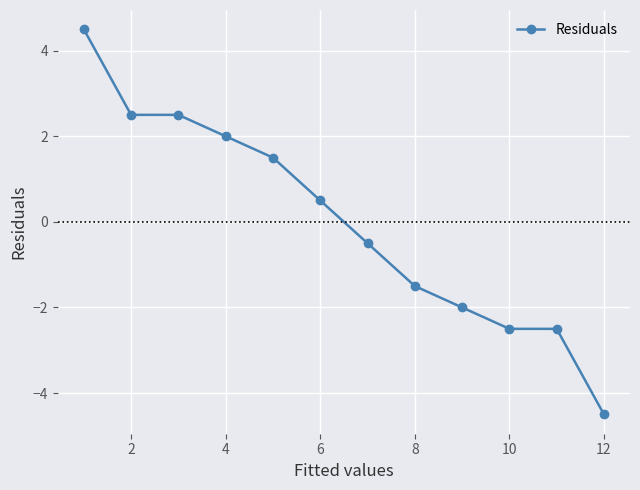

Is this an area chart (filled region under the line)?

No